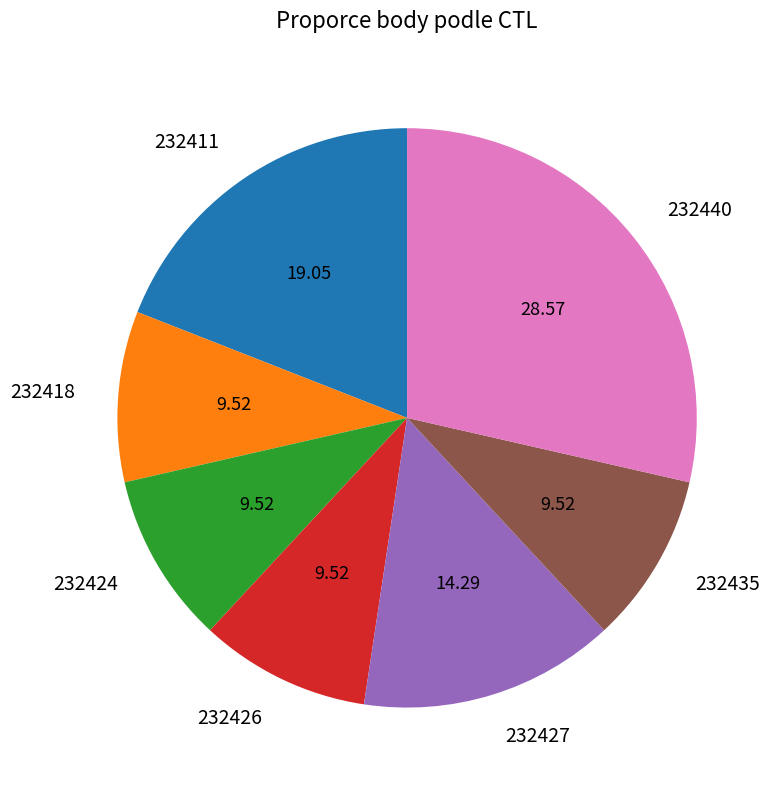

Does 232411 represent more than half of the total?

No